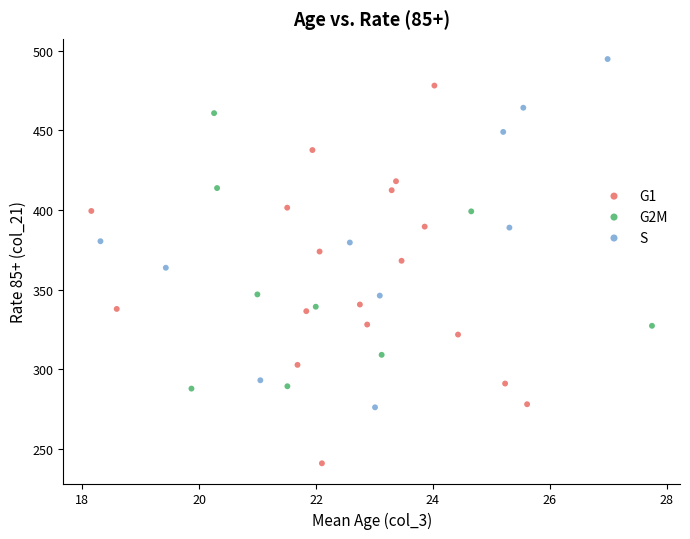

Which series contains the highest Y value?

S